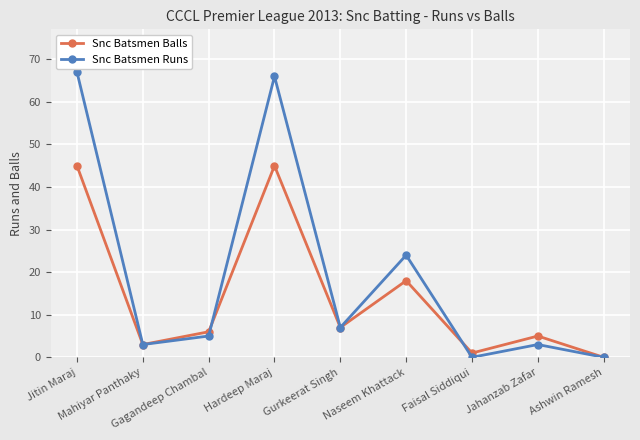

Where is Snc Batsmen Runs nearest to the value 33?

Naseem Khattack